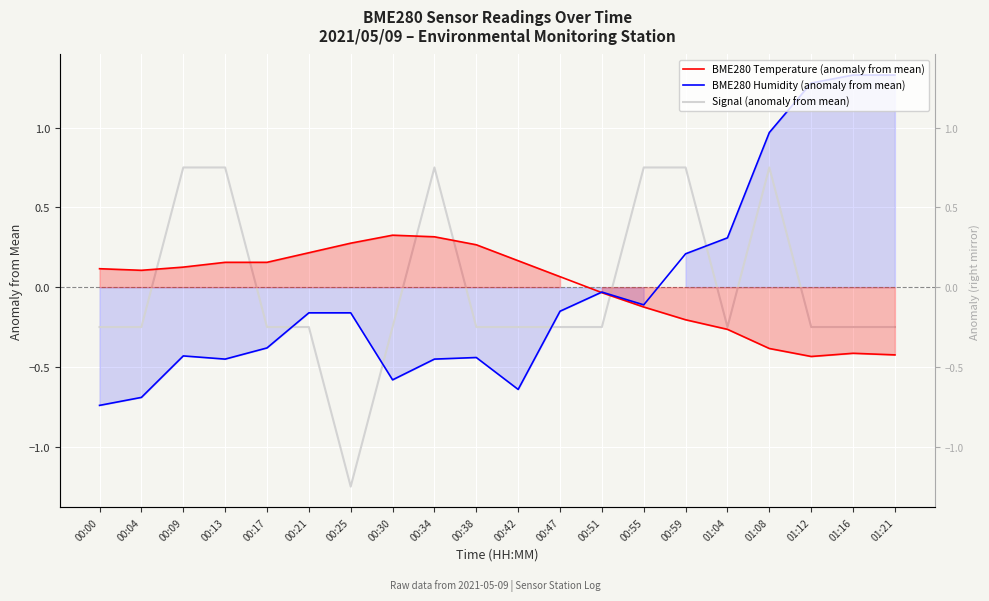

How many values in BME280 Temperature (anomaly from mean) are above zero?

12